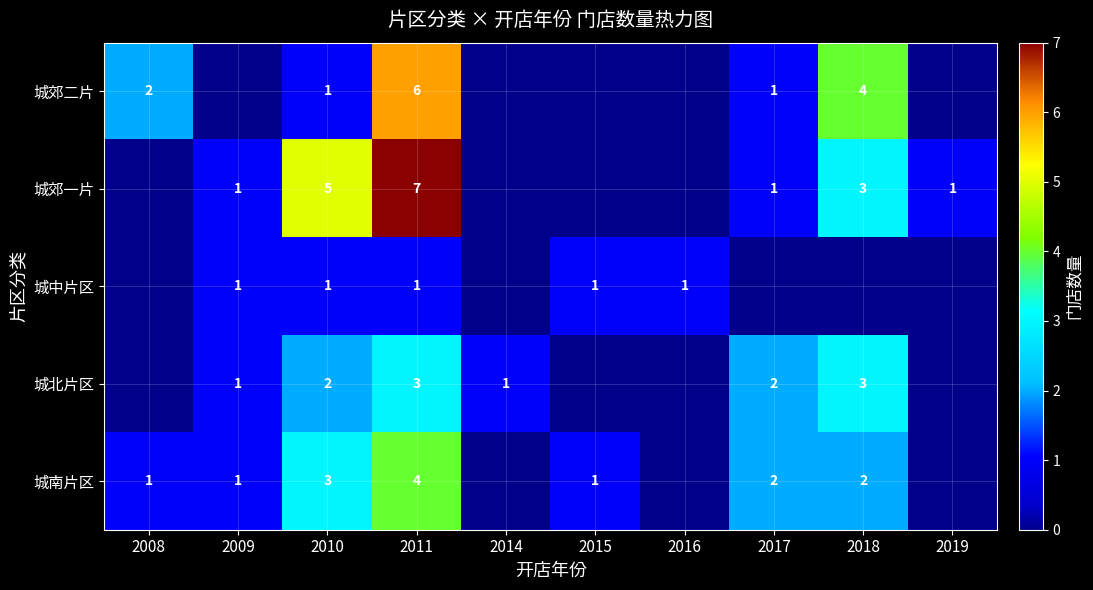

True or false: 城南片区 has a value of 3 at 2017.

False